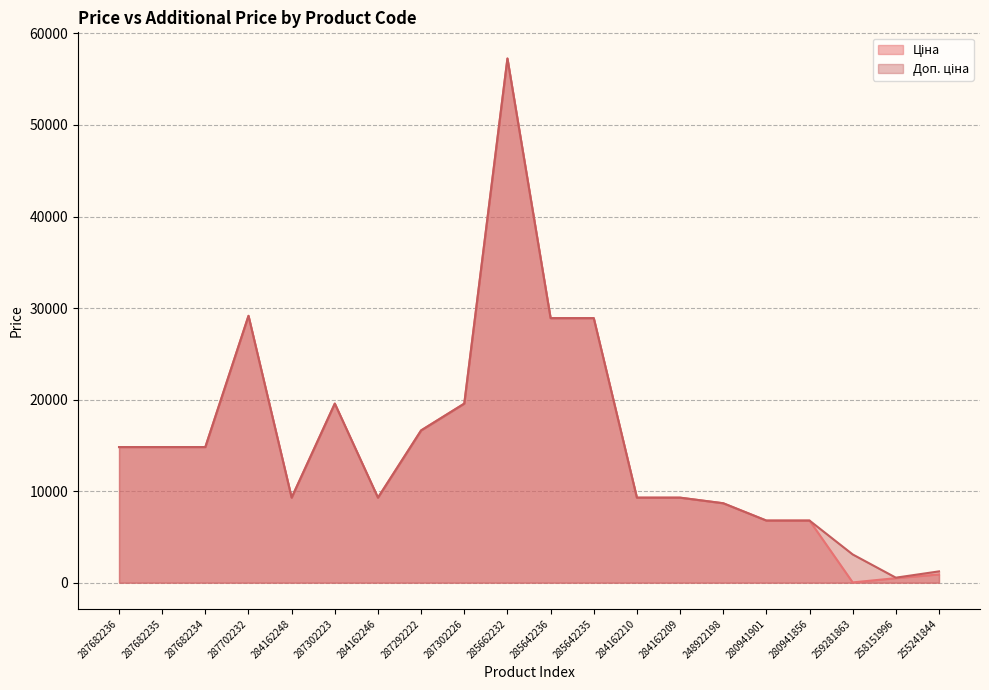

Reading left to right, list all the values displayed in this chart.

Ціна: 287682236=14817.6	287682235=14817.6	287682234=14817.6	287702232=29152.3	284162248=9290.5	287302223=19564.9	284162246=9290.5	287292222=16636.8	287302226=19564.9	285662232=57258.0	285642236=28901.7	285642235=28901.7	284162210=9290.5	284162209=9290.5	248922198=8679.5	280941901=6787.1	280941856=6787.1	259281863=30.9	258151996=497.1	255241844=904.9
Доп. ціна: 287682236=14817.6	287682235=14817.6	287682234=14817.6	287702232=29152.3	284162248=9290.5	287302223=19564.9	284162246=9290.5	287292222=16636.8	287302226=19564.9	285662232=57258.0	285642236=28901.7	285642235=28901.7	284162210=9290.5	284162209=9290.5	248922198=8679.5	280941901=6787.1	280941856=6787.1	259281863=3088.0	258151996=551.0	255241844=1237.9